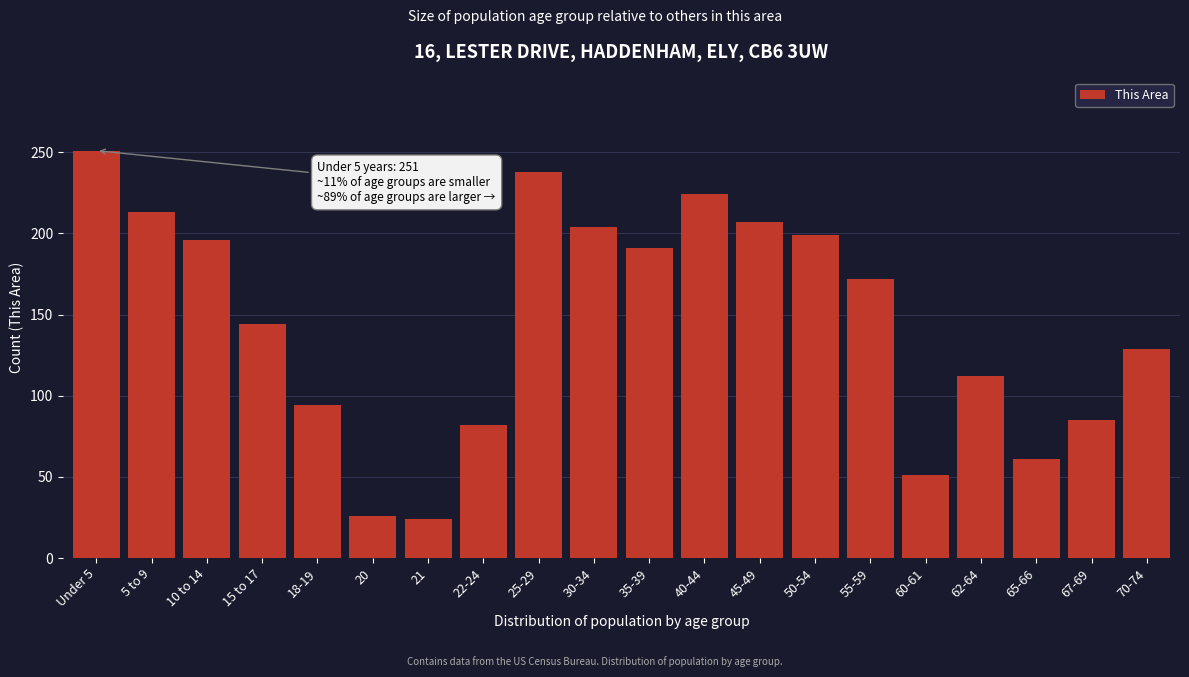

Reading right to left, list all the values displayed in this chart.

70-74=129	67-69=85	65-66=61	62-64=112	60-61=51	55-59=172	50-54=199	45-49=207	40-44=224	35-39=191	30-34=204	25-29=238	22-24=82	21=24	20=26	18-19=94	15 to 17=144	10 to 14=196	5 to 9=213	Under 5=251